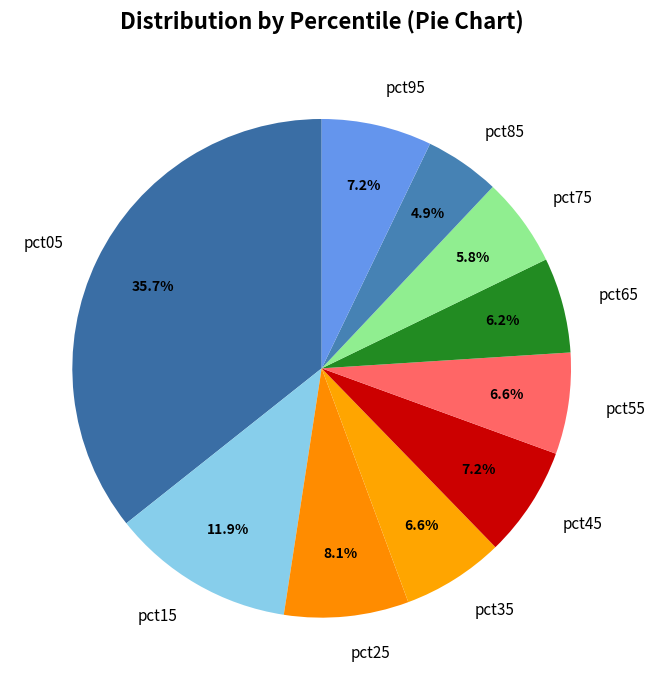

How many slices are in this pie chart?

10